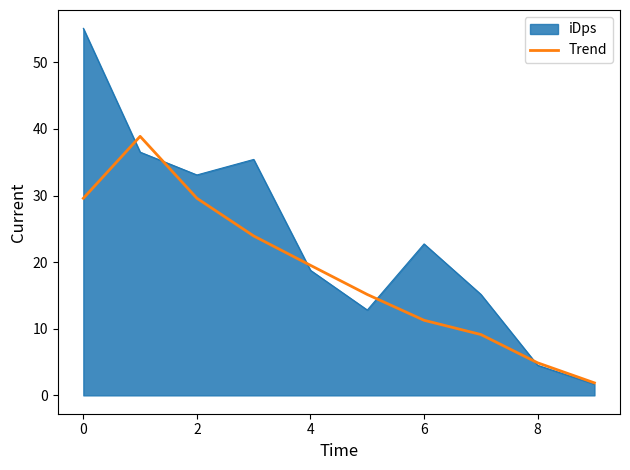

List the series in order of their overall mean, highest first.

iDps, Trend